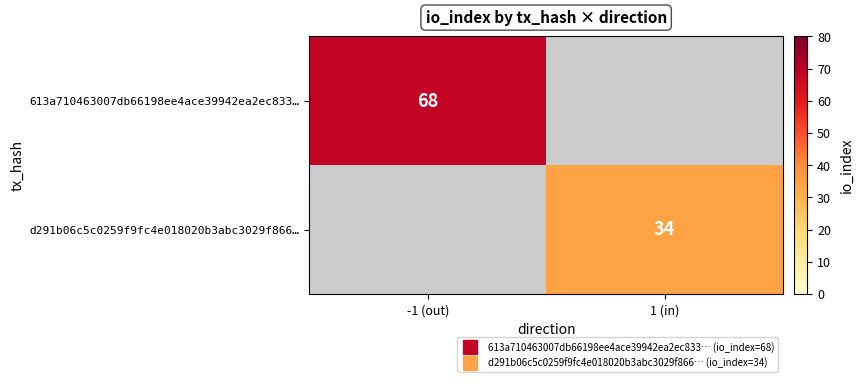

Is it true that d291b06c5c0259f9fc4e018020b3abc3029f866… equals 12.9 at 1 (in)?

False